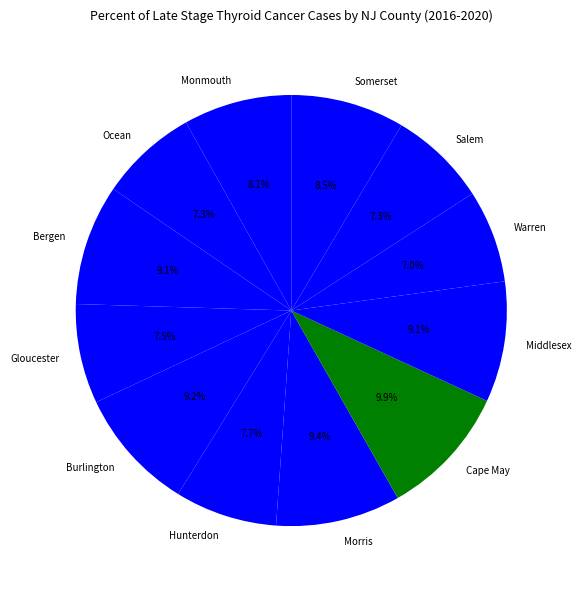

Which category has the biggest portion of the pie?

Cape May